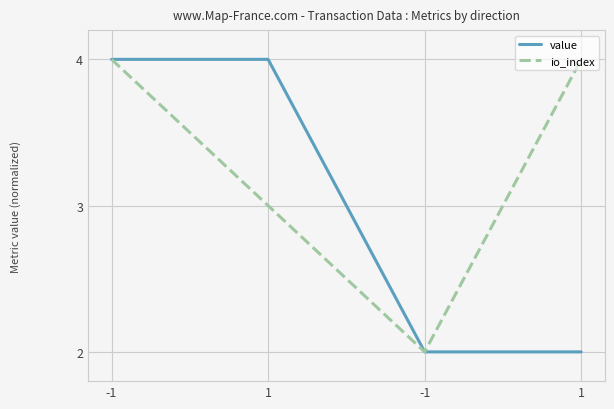

Reading left to right, list all the values displayed in this chart.

value: 4	4	2	2
io_index: 4	3	2	4